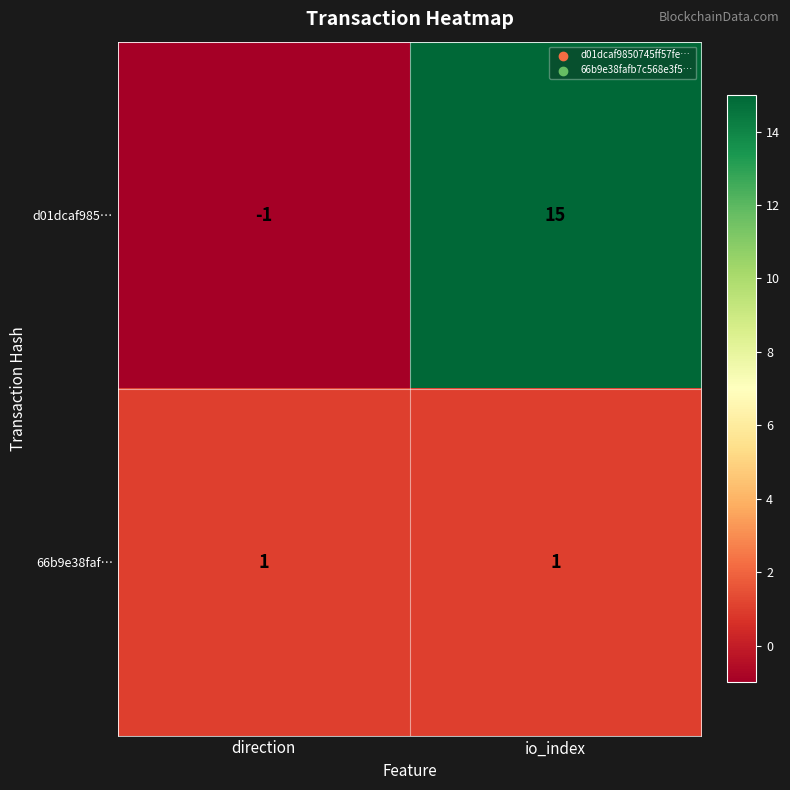

What is the average value of the d01dcaf985… series?

7